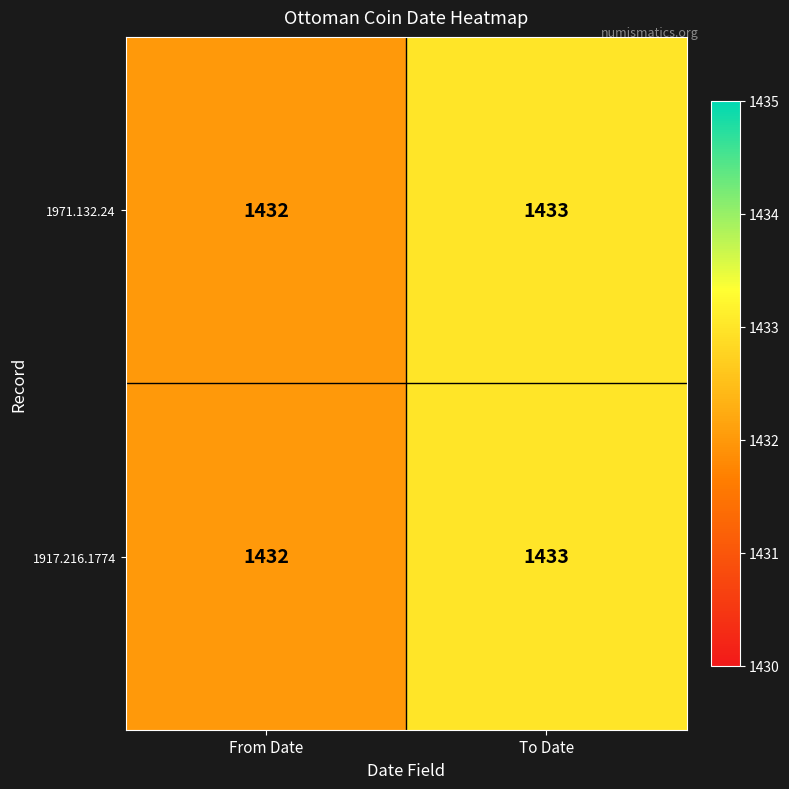

True or false: 1971.132.24 has a value of 2568 at From Date.

False